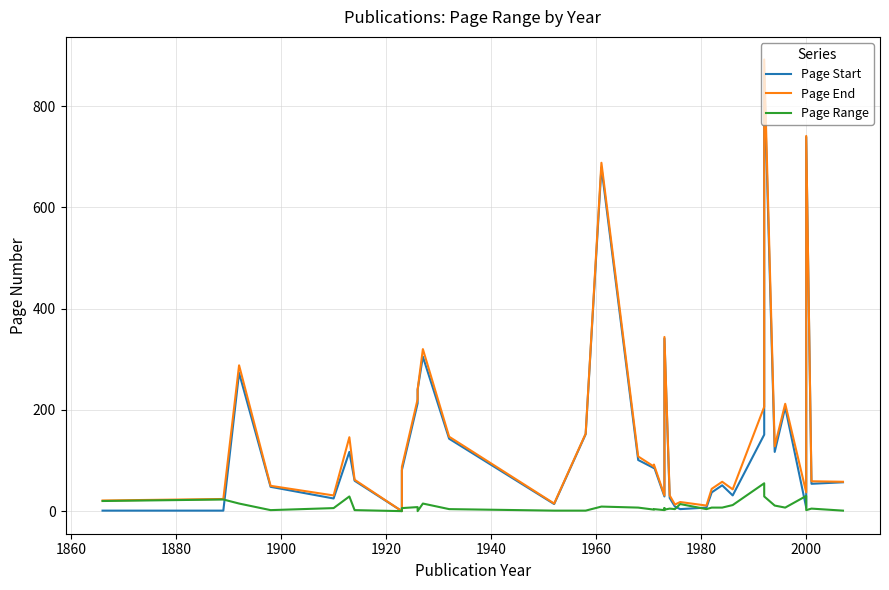

True or false: Page Range and Page End cross at least once.

False